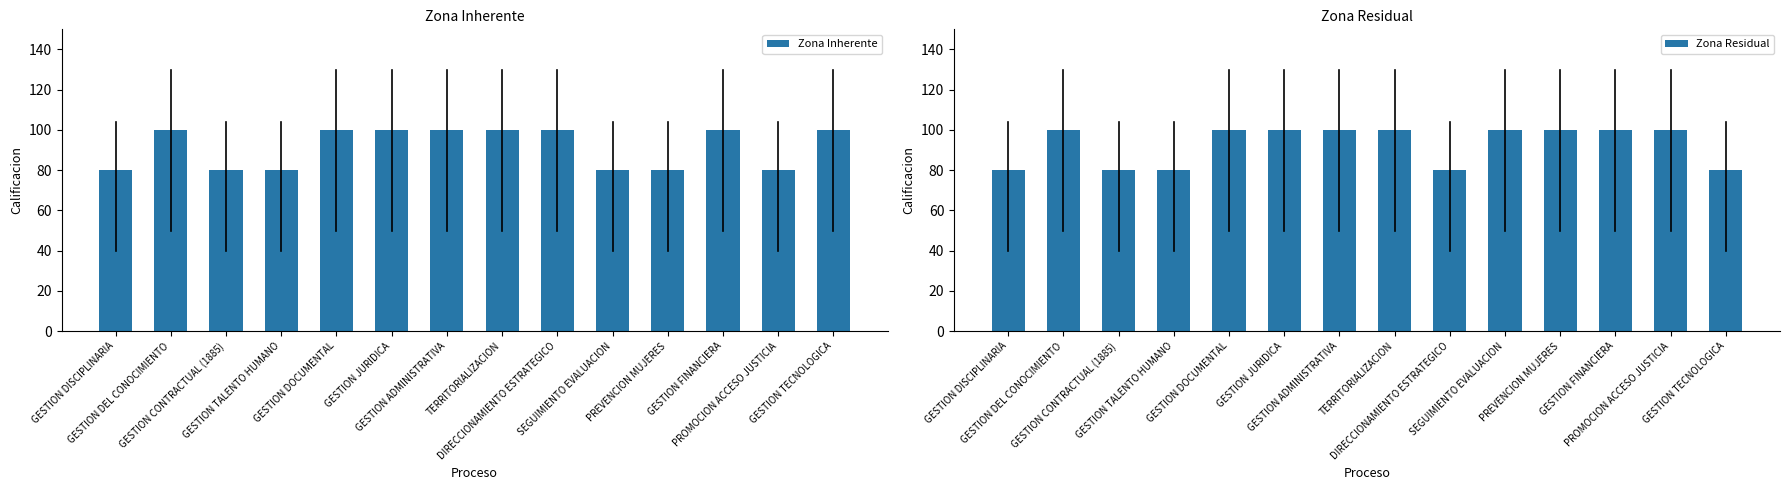

The Zona Inherente series shows 80 at PREVENCION MUJERES. True or false?

True